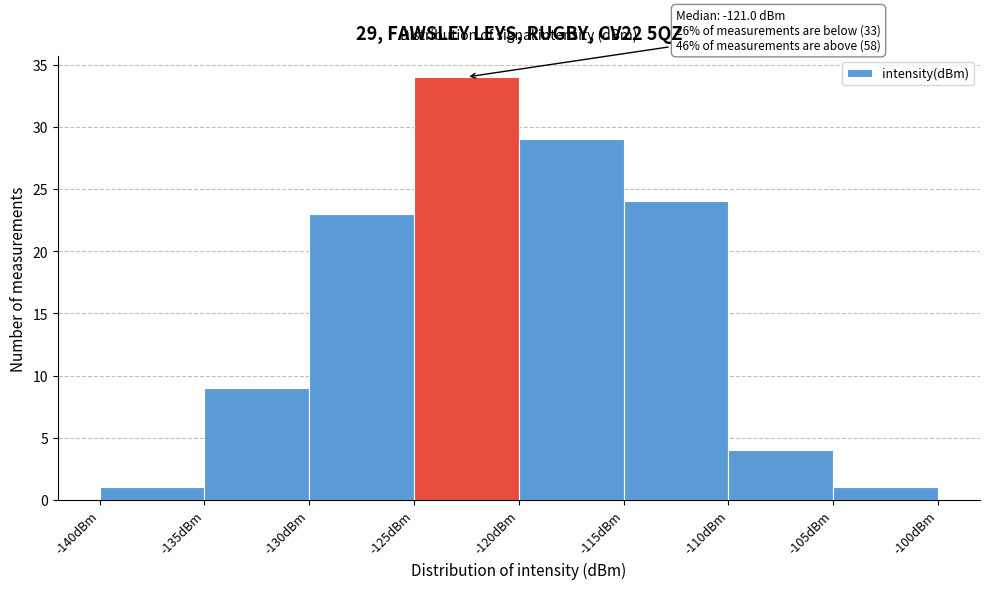

Over which range of the x-axis is the bar tallest?

-125 to -120